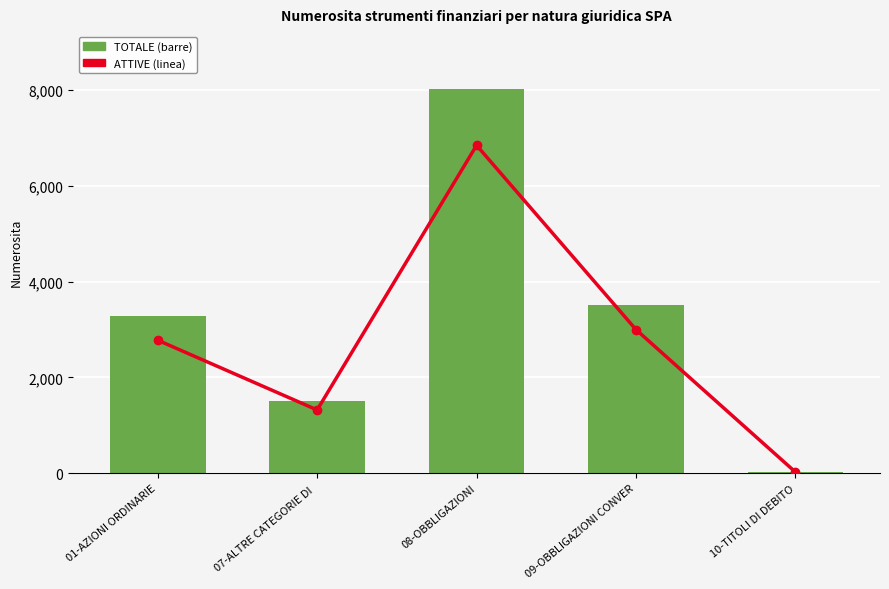

How many data points does each series have?

5